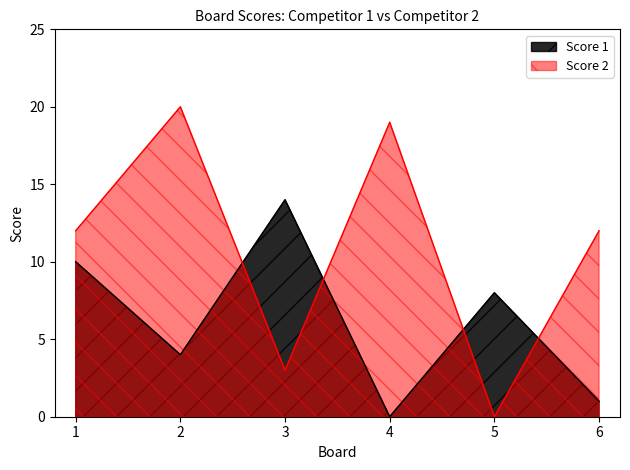

Rank the series by their maximum value, from highest to lowest.

Score 2, Score 1